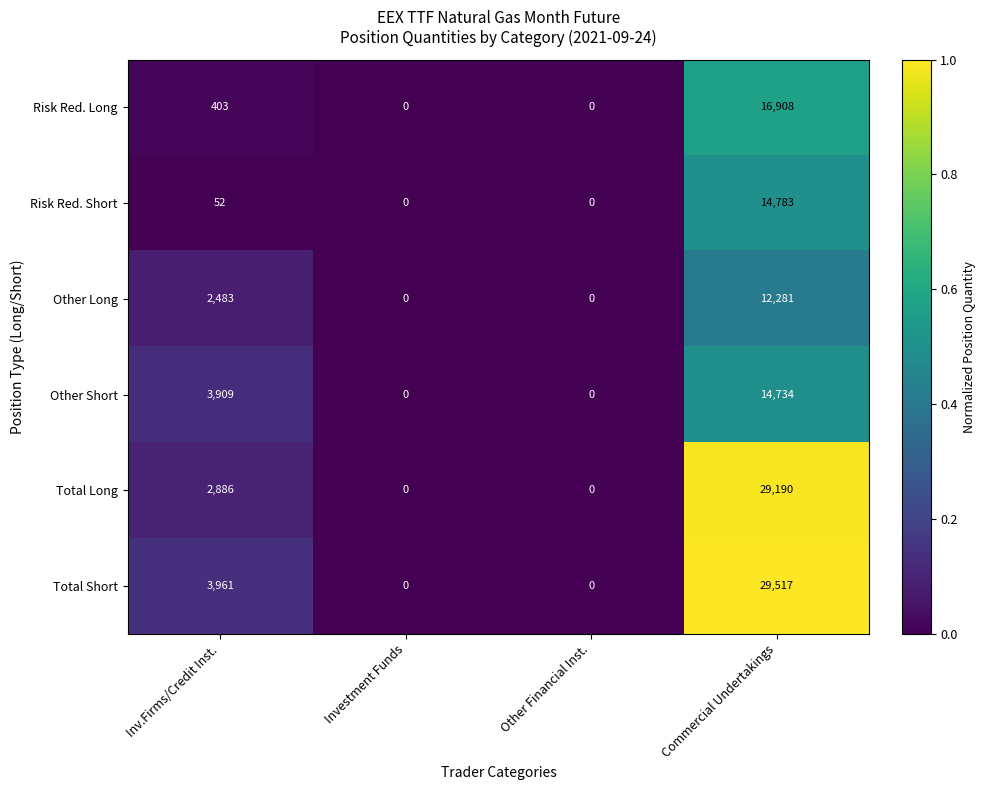

What is the total value across all series at Commercial Undertakings?

117413